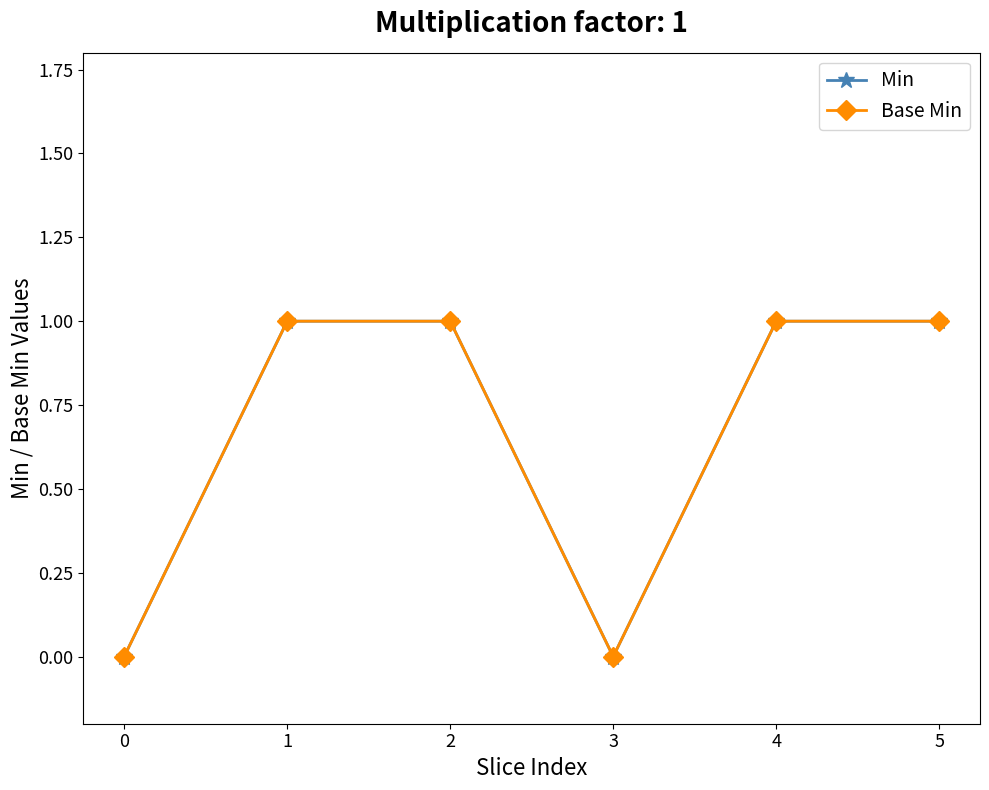

Which category has the highest value in the Base Min series?

1